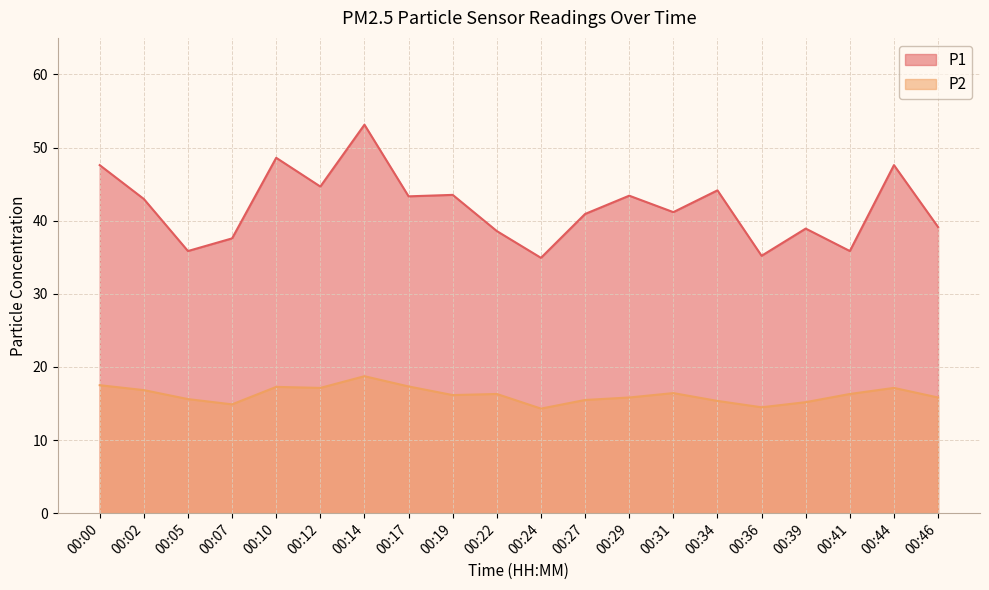

What is the difference between the second highest and minimum values in the P2 series?

3.2